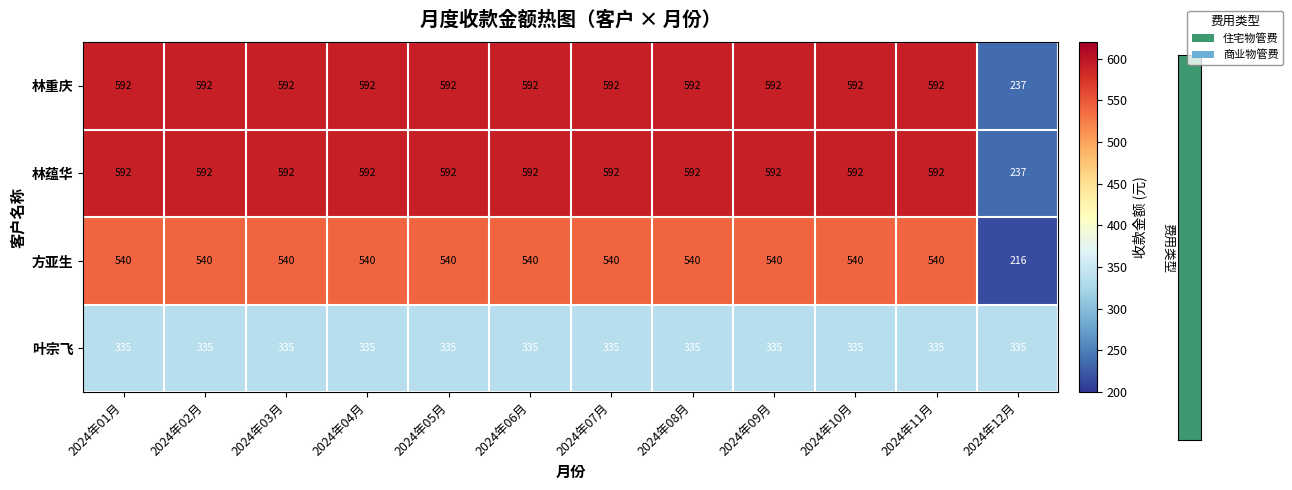

What is the average value of the 林重庆 series?

562